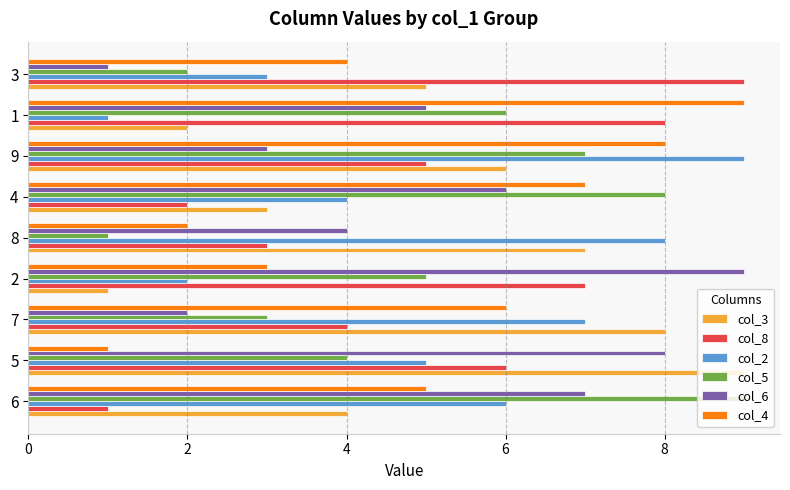

True or false: col_2 has a value of 3 at 2.

False